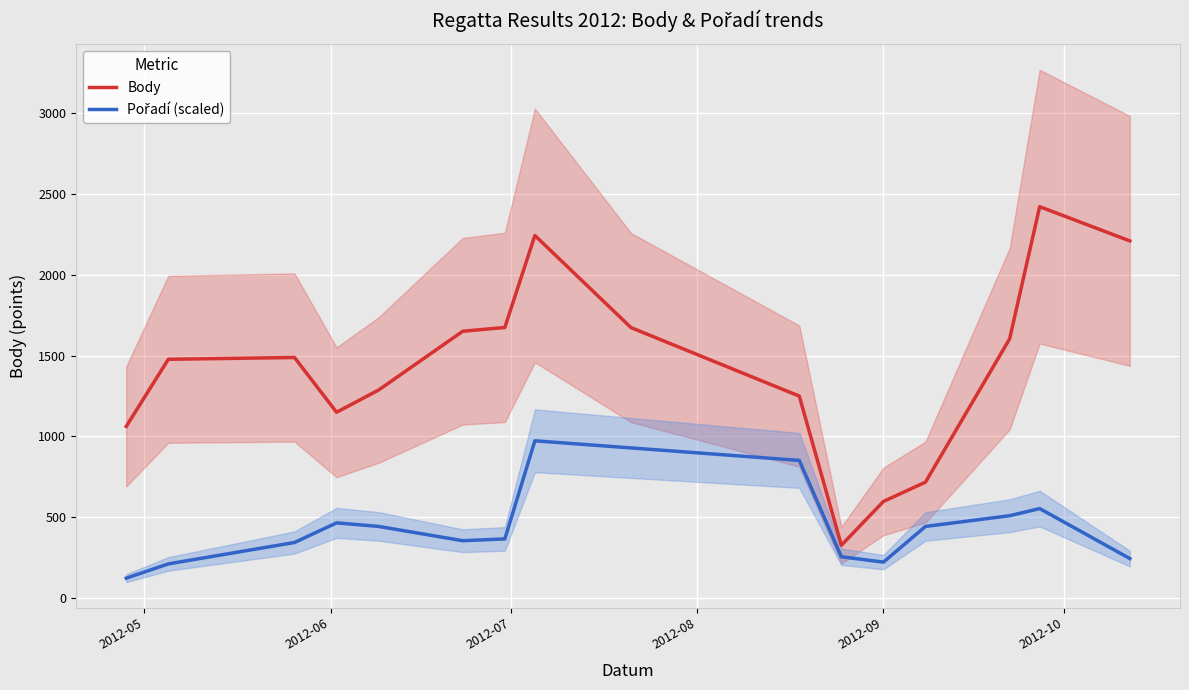

How many distinct data groups are displayed?

2